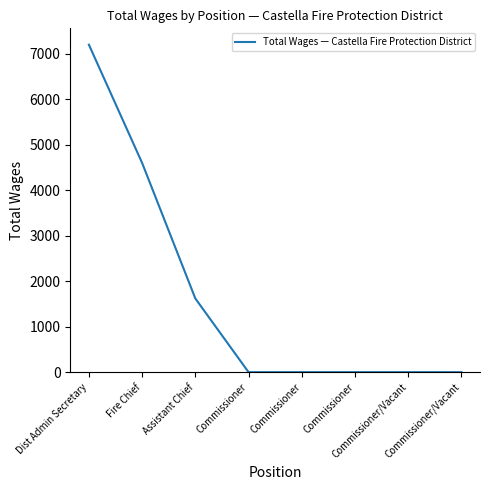

Rank the categories by value from lowest to highest.

Commissioner, Commissioner, Commissioner, Commissioner/Vacant, Commissioner/Vacant, Assistant Chief, Fire Chief, Dist Admin Secretary